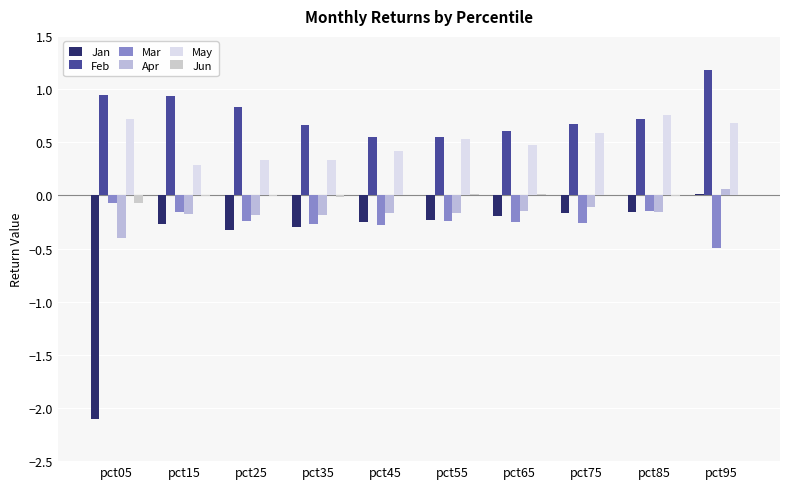

Does the chart contain stacked bars?

No